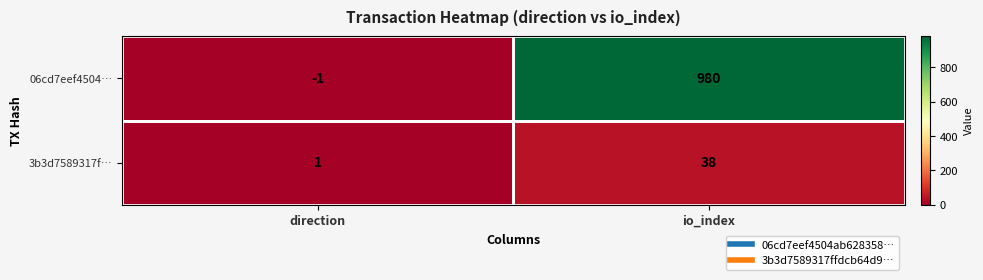

What is the difference between the maximum and minimum values in the 3b3d7589317f… series?

37